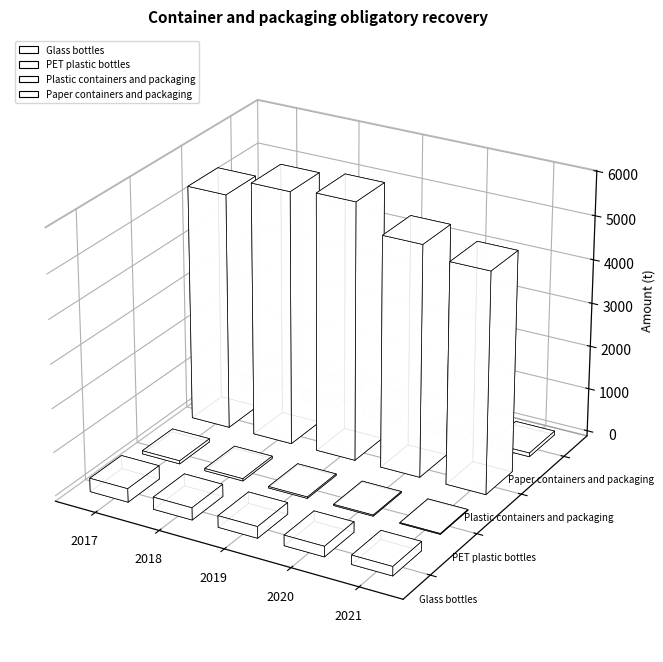

At which label does Paper containers and packaging (t) reach its minimum?

2021